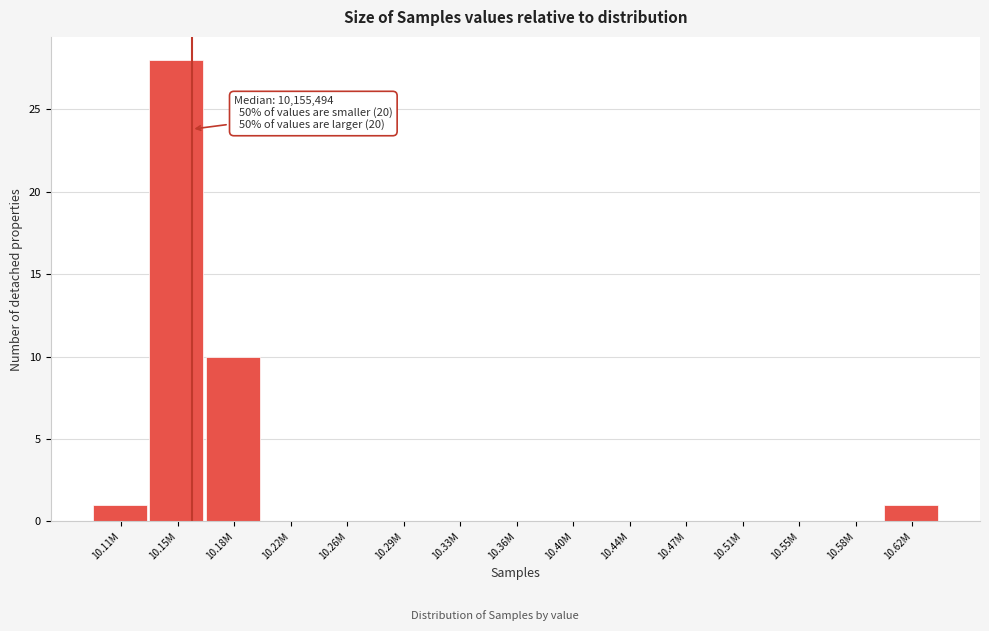

Reading left to right, transcribe all the data shown in this chart.

10.11M=1	10.15M=28	10.18M=10	10.22M=0	10.26M=0	10.29M=0	10.33M=0	10.36M=0	10.40M=0	10.44M=0	10.47M=0	10.51M=0	10.55M=0	10.58M=0	10.62M=1